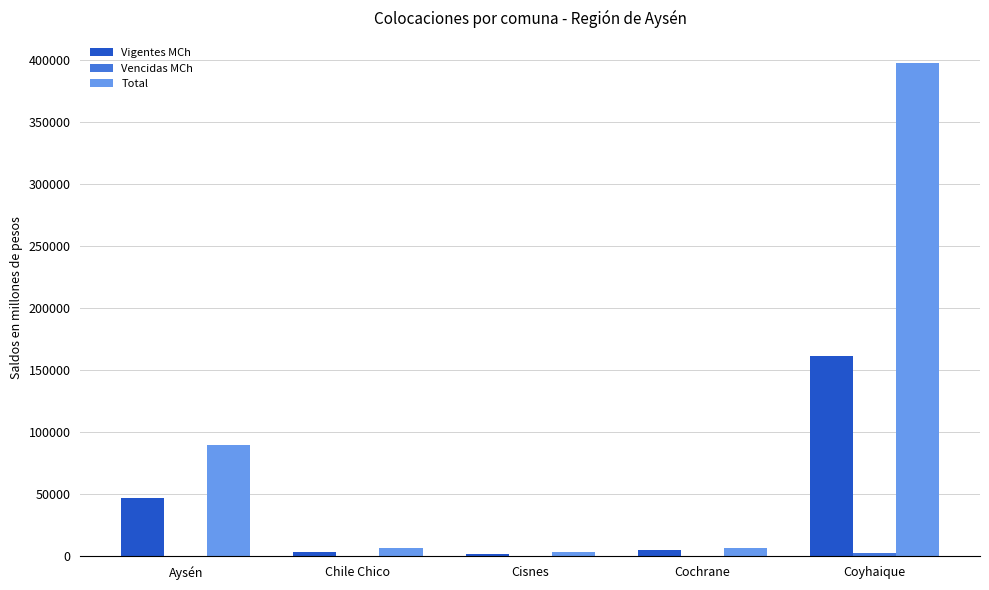

Is it true that Total equals 6659.2 at Cochrane?

True